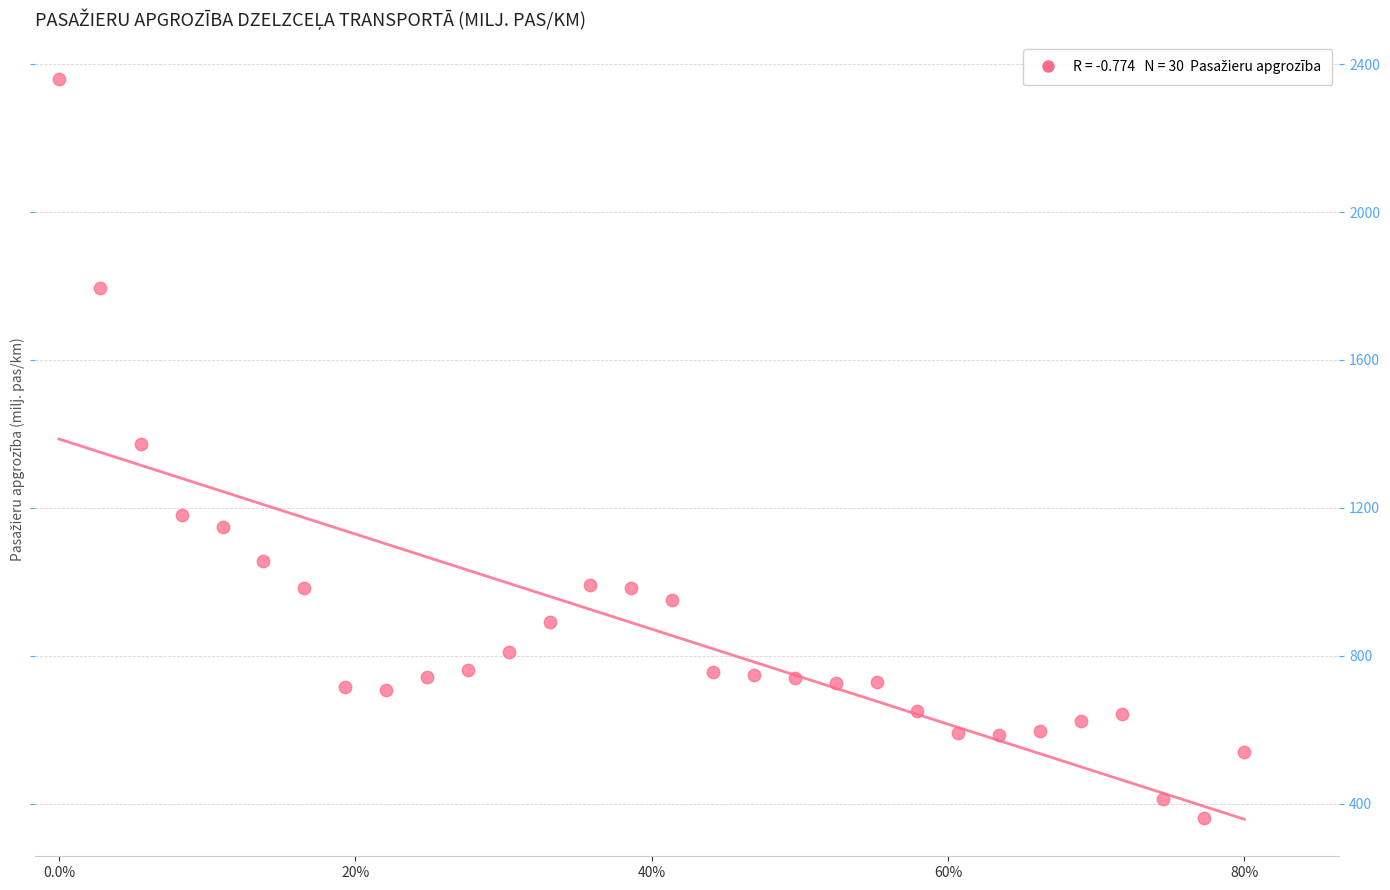

What is the range of X values (max minus min)?

1.0